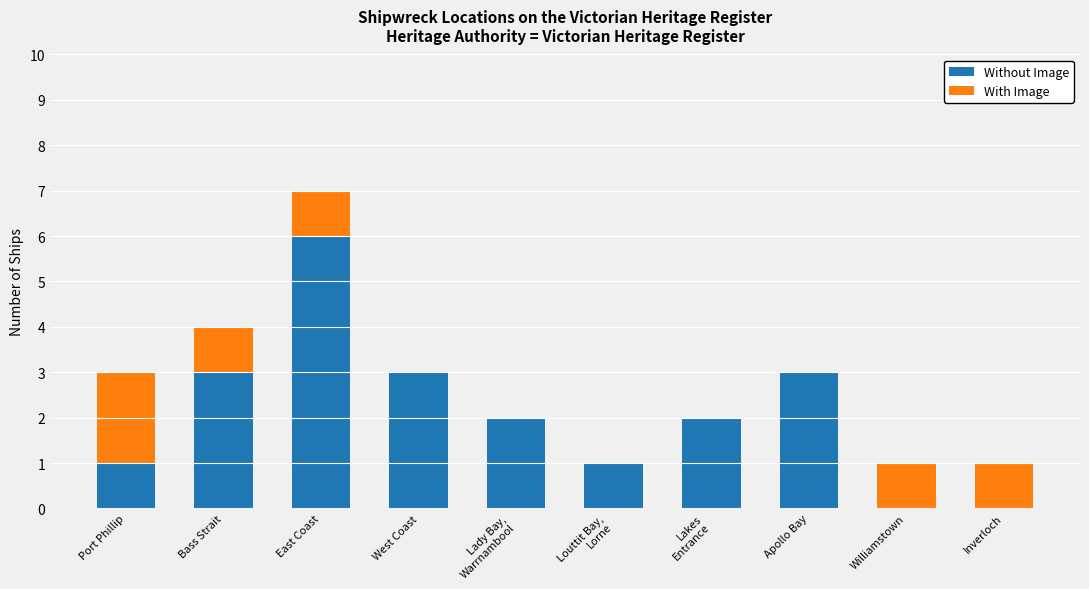

Is it true that Without Image equals 3 at West Coast?

True